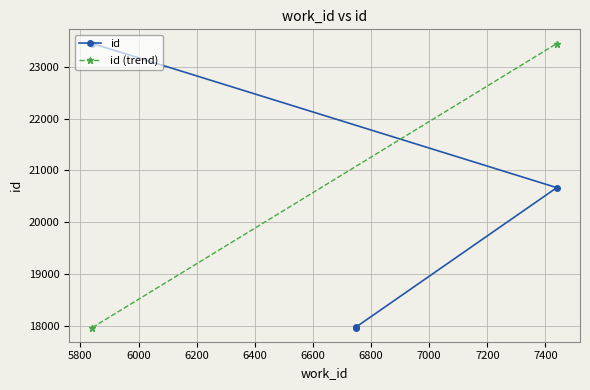

What value does the data have at 7439?

20666